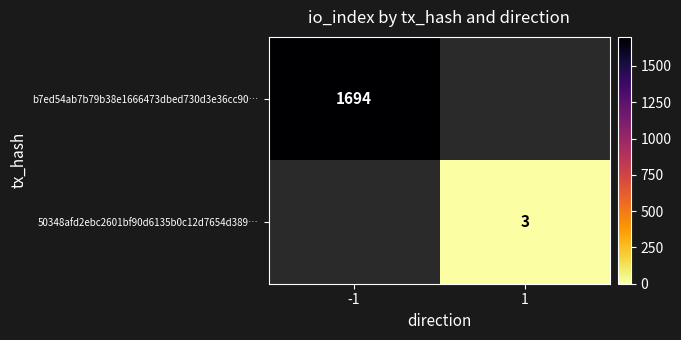

Rank the categories by b7ed54ab7b79b38e1666473dbed730d3e36cc90… value from highest to lowest.

-1, 1